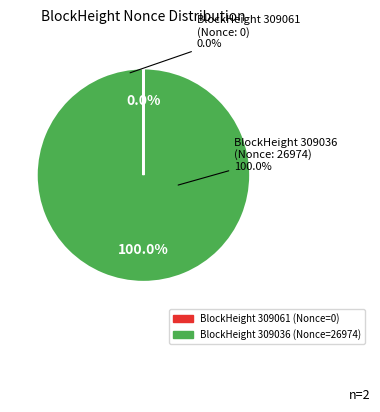

Which slice represents more than half of the pie?

BlockHeight 309036 (Nonce 26974)